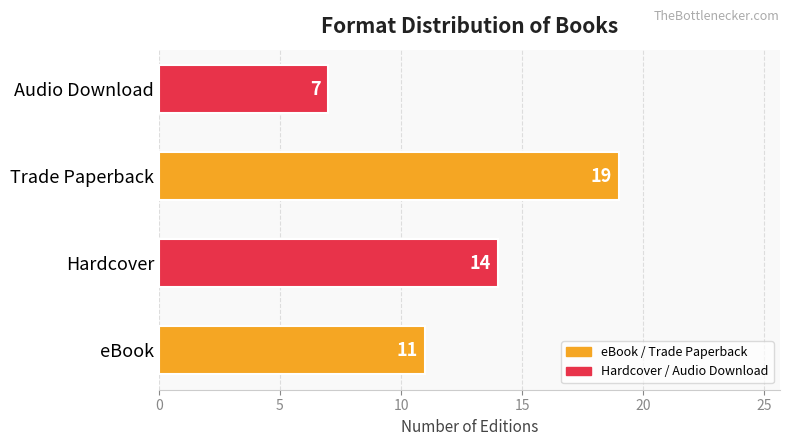

Where is the data nearest to the value 13?

Hardcover